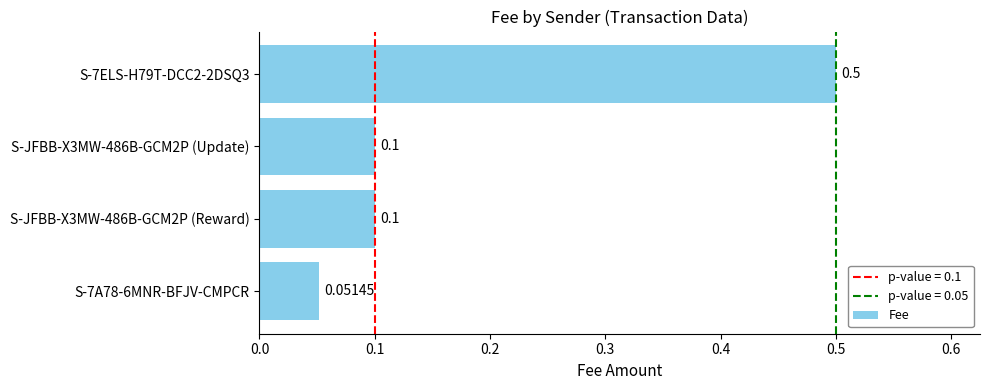

How many bars are there in total?

4